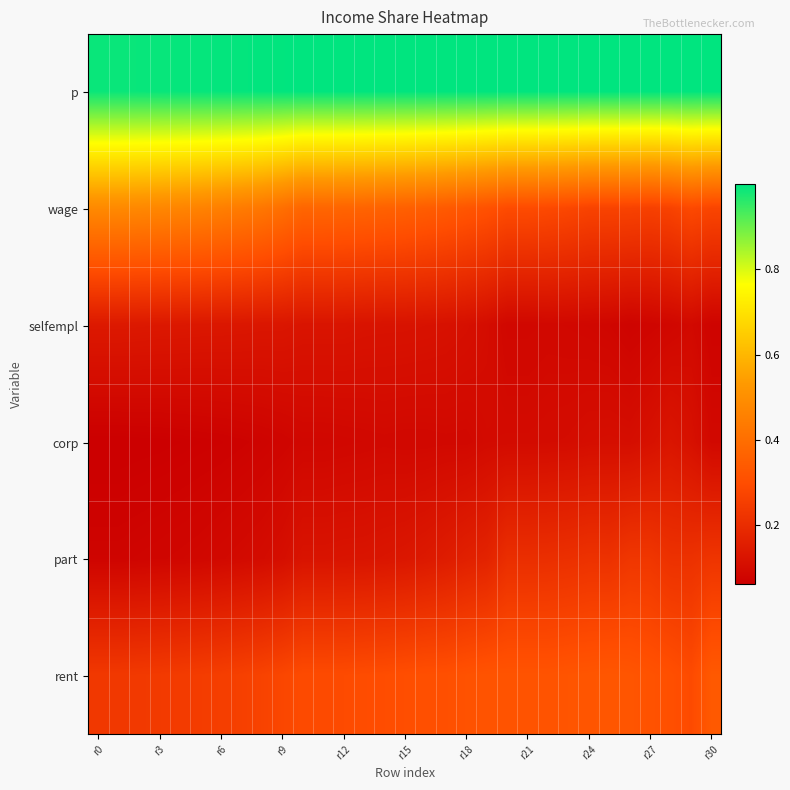

Which series has the largest range (max minus min)?

wage